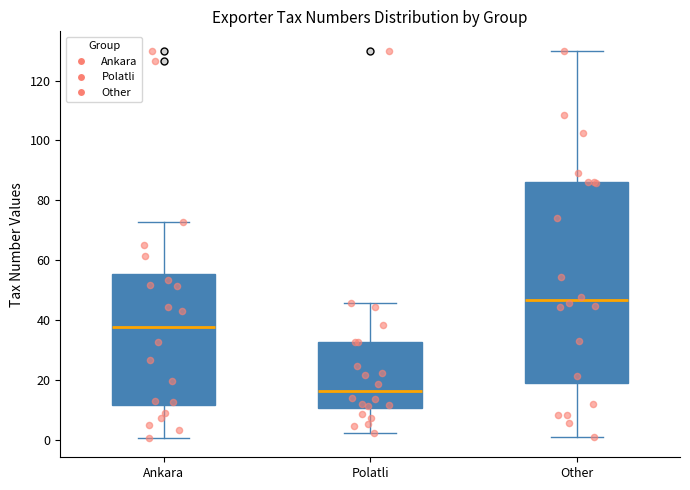

Reading left to right, transcribe this box plot: for each box, give where its median line is, the range the box spans, and where its two whiskers end, as read against the y-axis. The values are not printed on the chart, so give them approximately, as read against the axis.

Ankara: median 38, box 12 to 56, whiskers 0 to 72
Polatli: median 16, box 10 to 32, whiskers 2 to 46
Other: median 46, box 18 to 86, whiskers 0 to 130